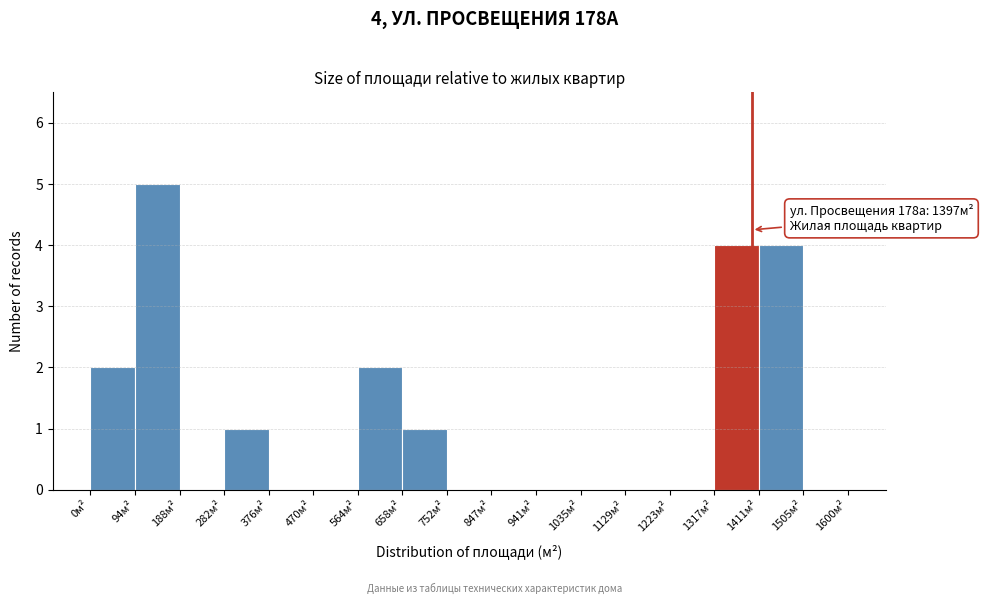

Which range on the x-axis has the tallest bar?

90 to 190